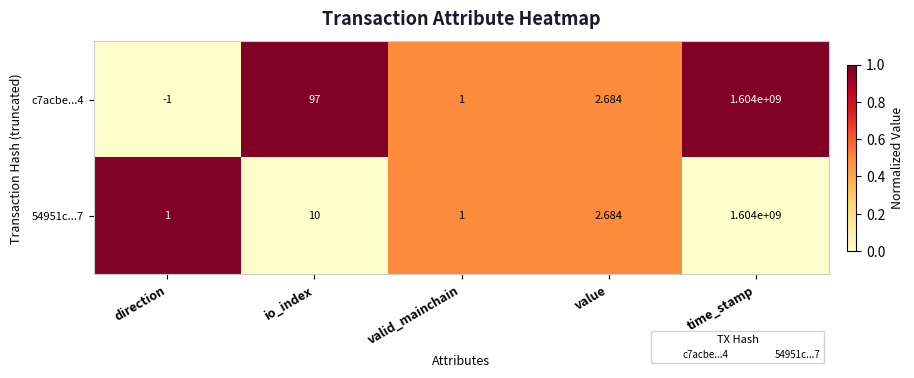

Is the value of c7acbe...4 at io_index greater than the value of 54951c...7 at valid_mainchain?

Yes